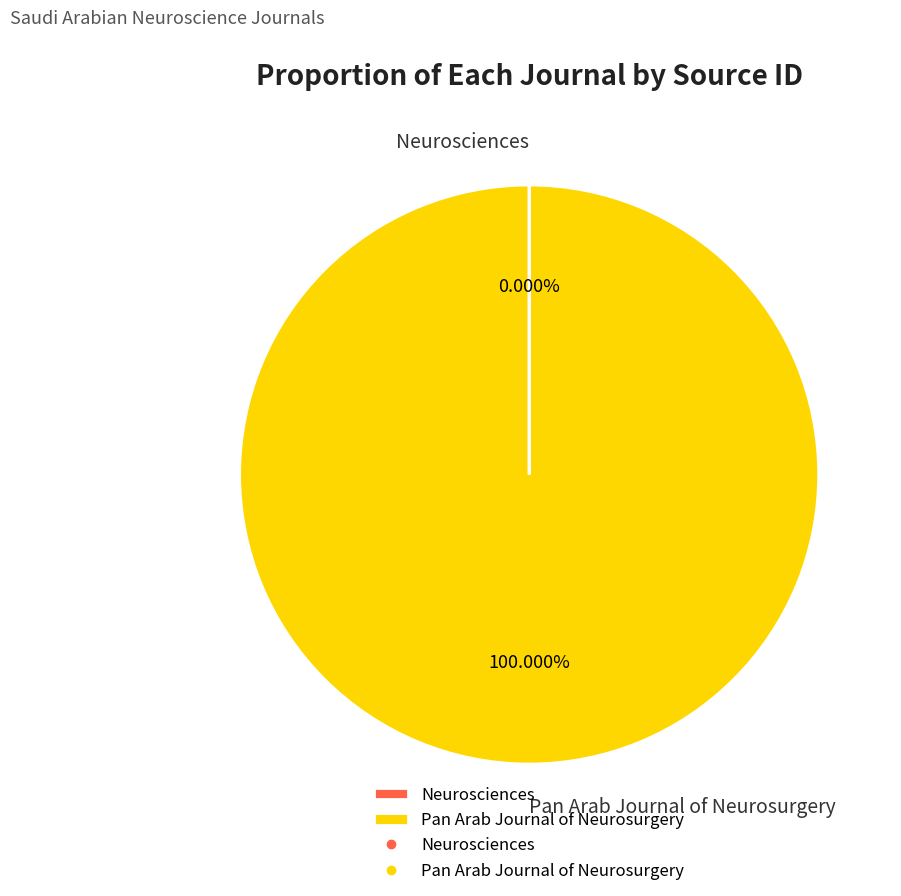

Which slice is the largest?

Pan Arab Journal of Neurosurgery